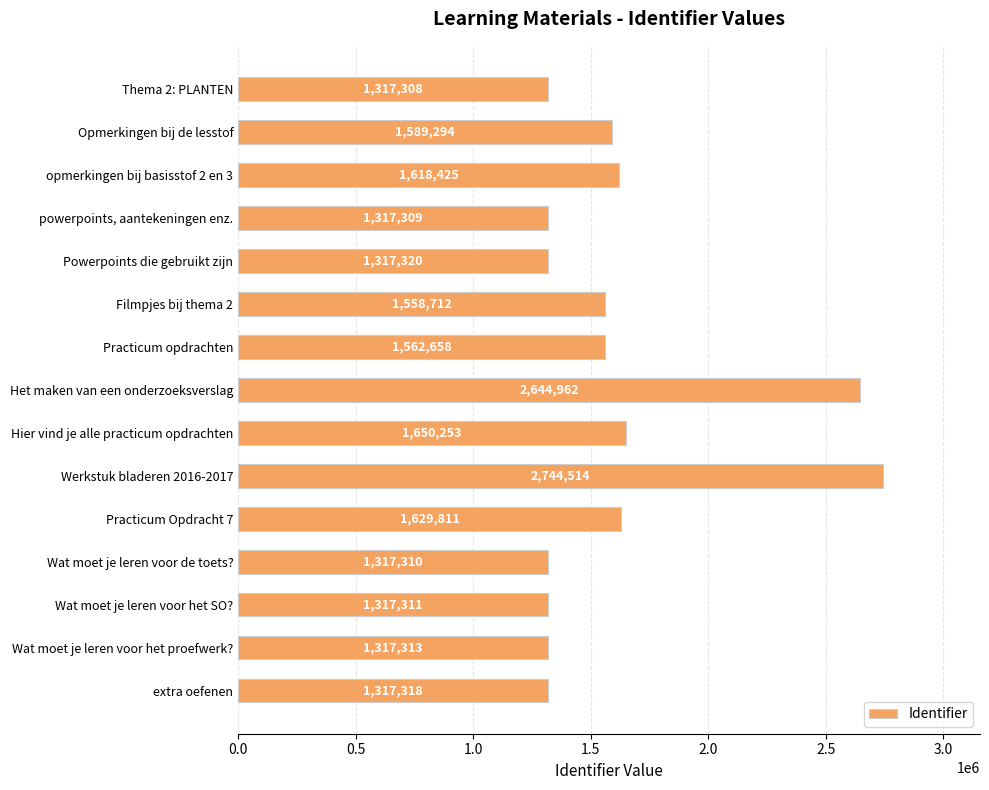

Is it true that the value at Wat moet je leren voor het proefwerk? is 392757?

False